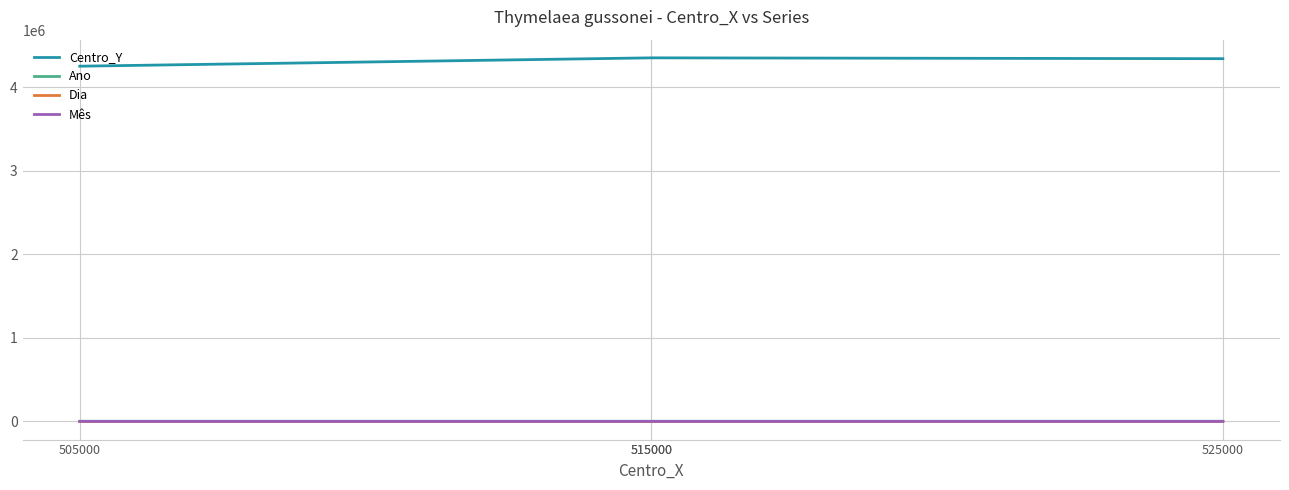

How many lines are shown in the chart?

4